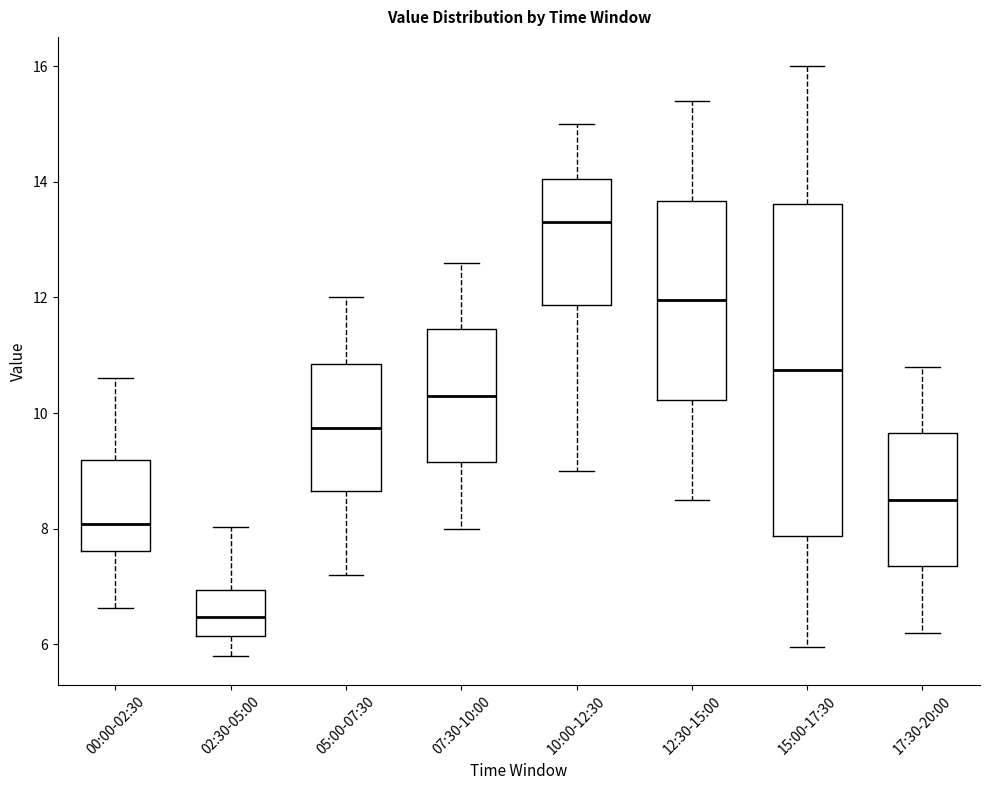

Comparing the boxes themselves (not the whiskers), which one is the tallest?

15:00-17:30